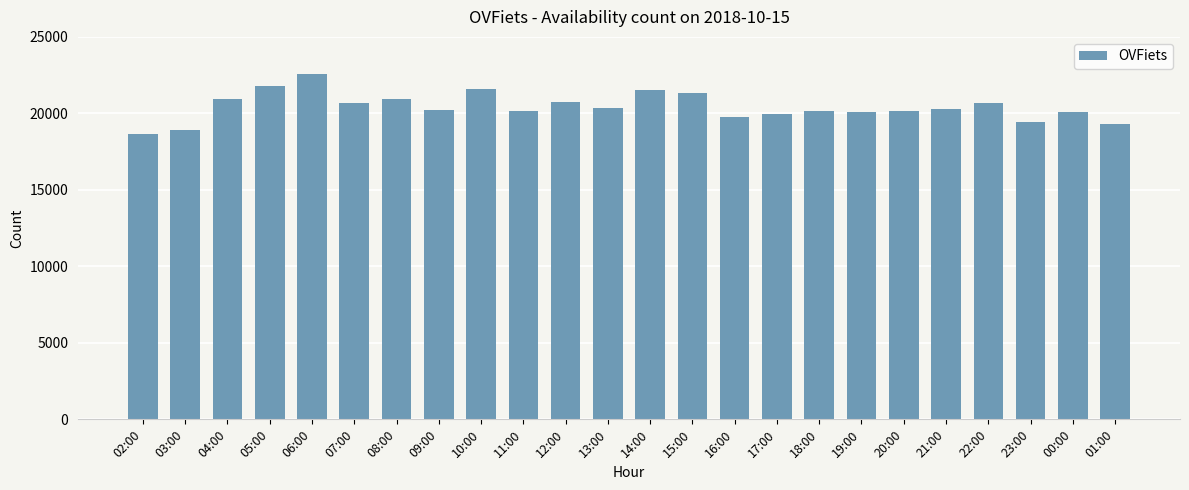

What is the value of the 9th bar from the left?

21588